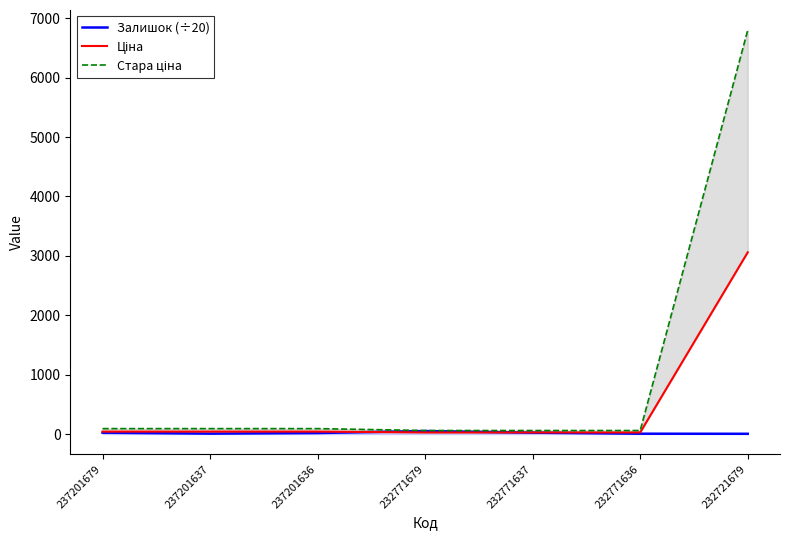

How many lines are shown in the chart?

3